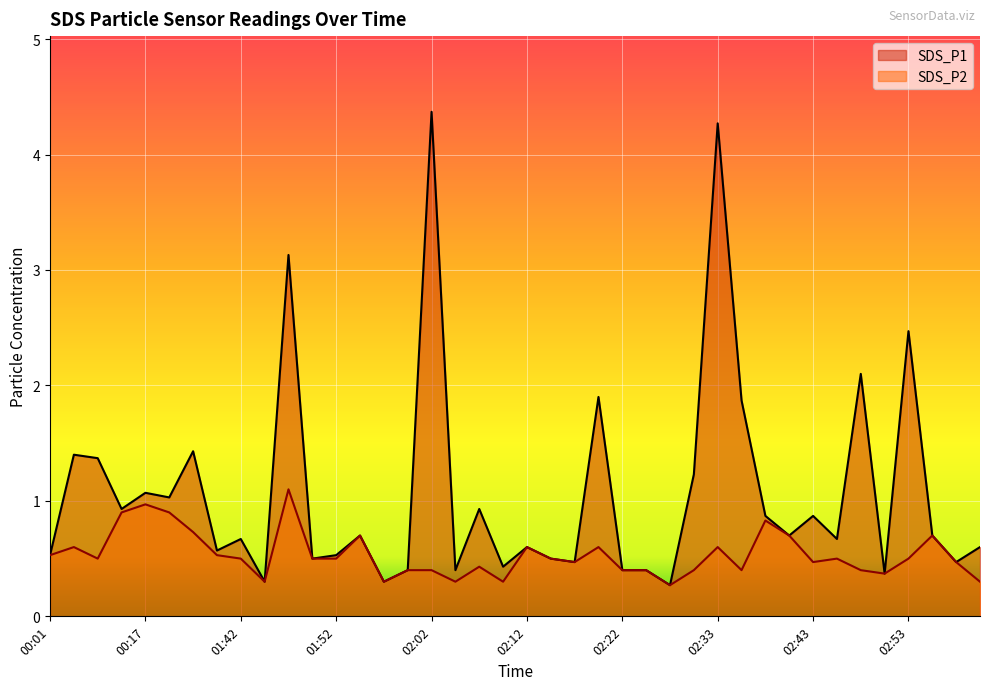

What is the difference between the maximum and second lowest values in the SDS_P2 series?

0.8